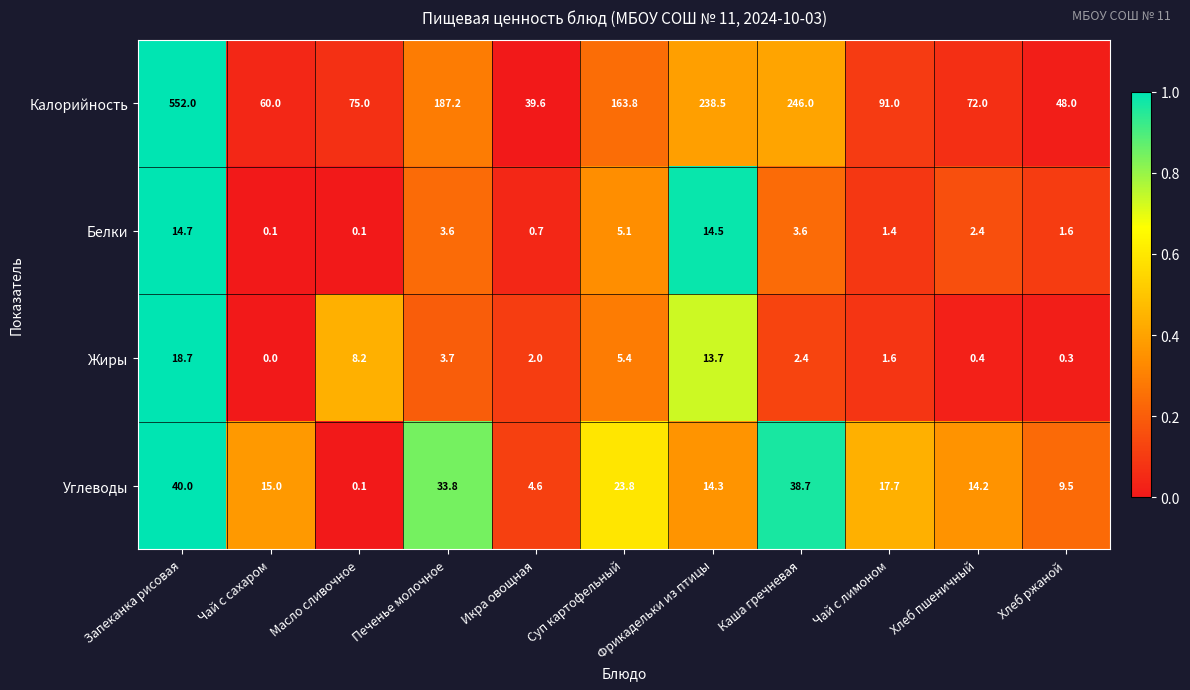

Which series changed the most between Фрикадельки из птицы and Каша гречневая?

Углеводы